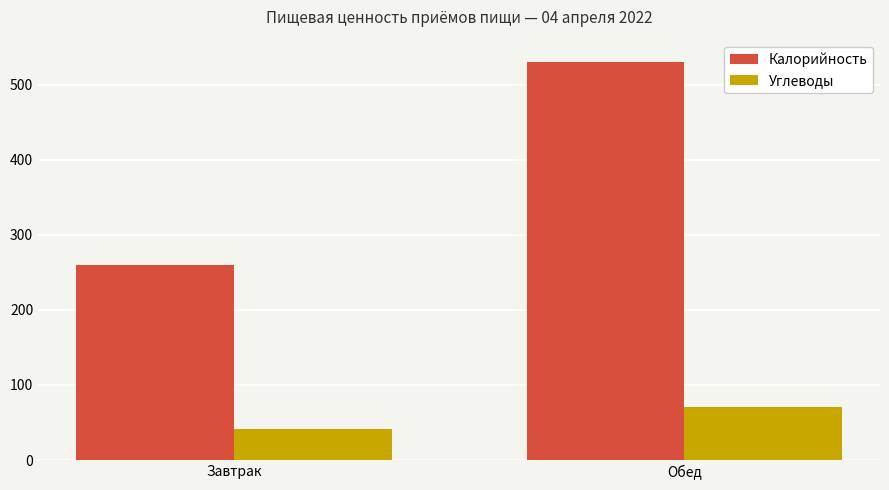

Which series has the largest total across all categories?

Калорийность